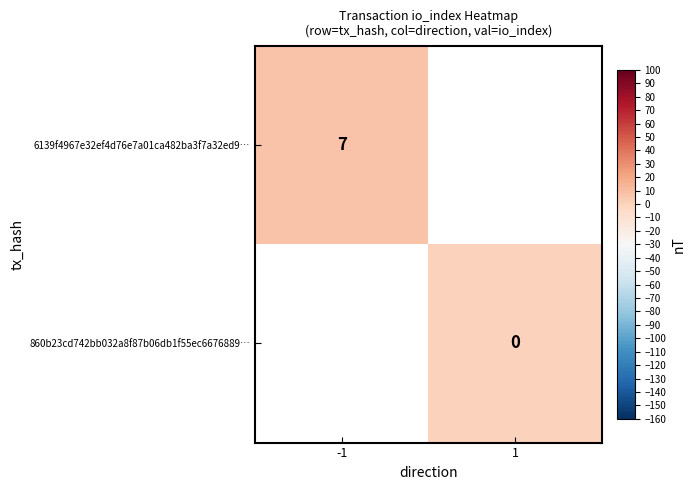

Count the number of categories in the chart.

2